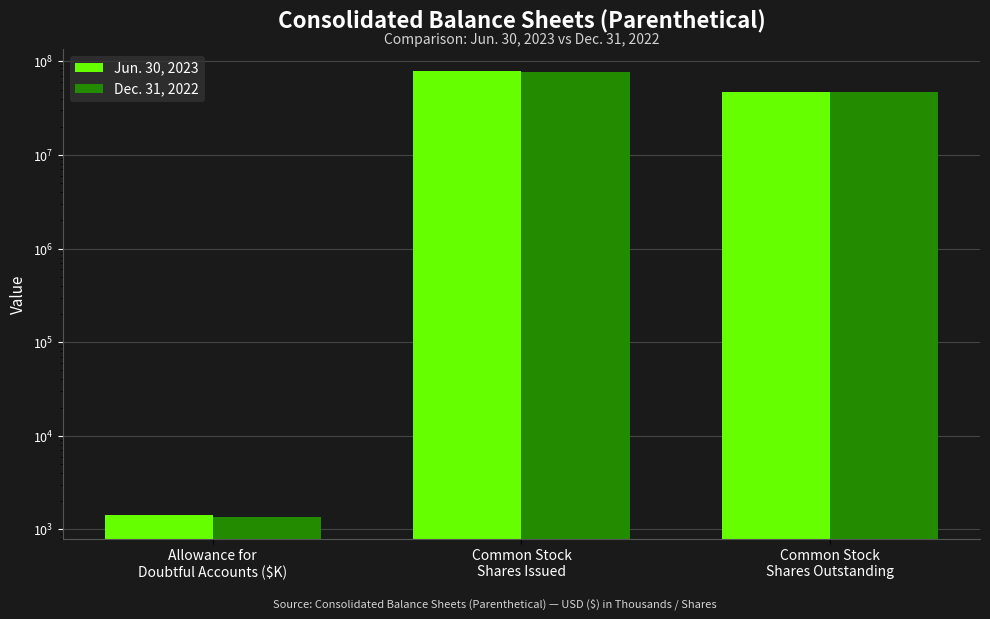

Where does the Jun. 30, 2023 series first go above 47100000?

Common Stock
Shares Issued